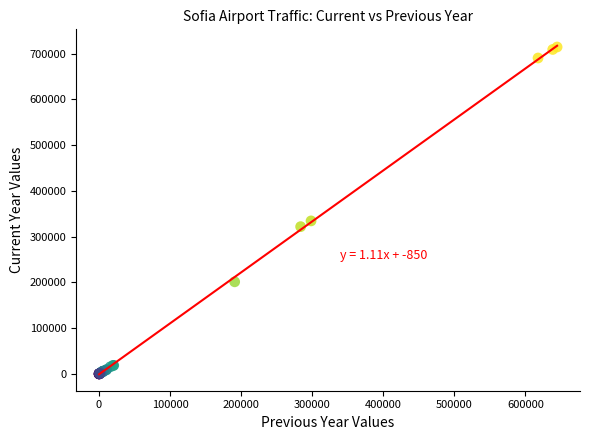

What Y value in the scatter plot is closest to 357374?

334486.0